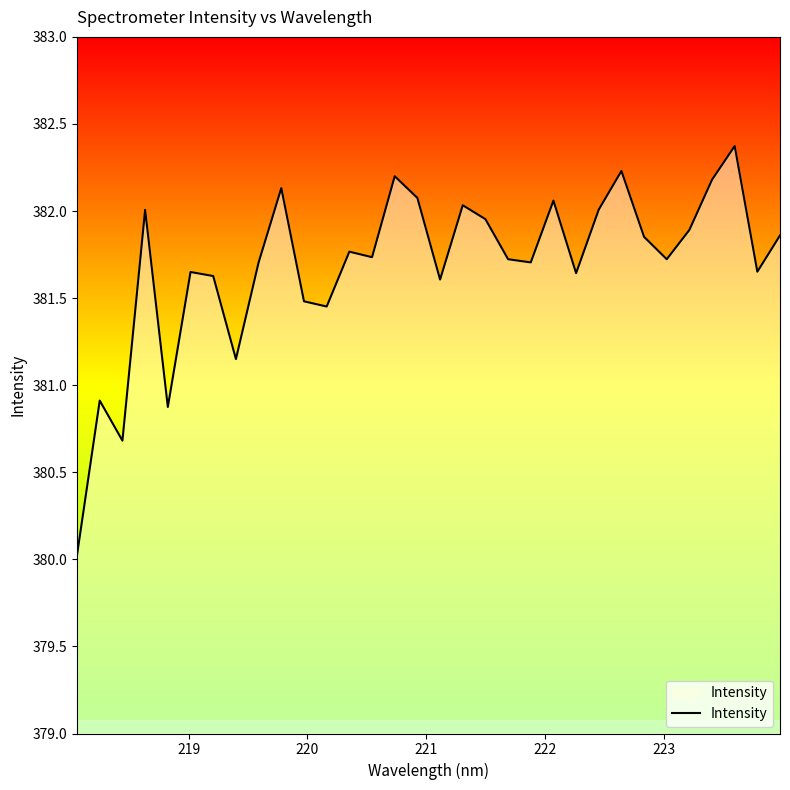

What is the minimum value shown in the chart?

380.0